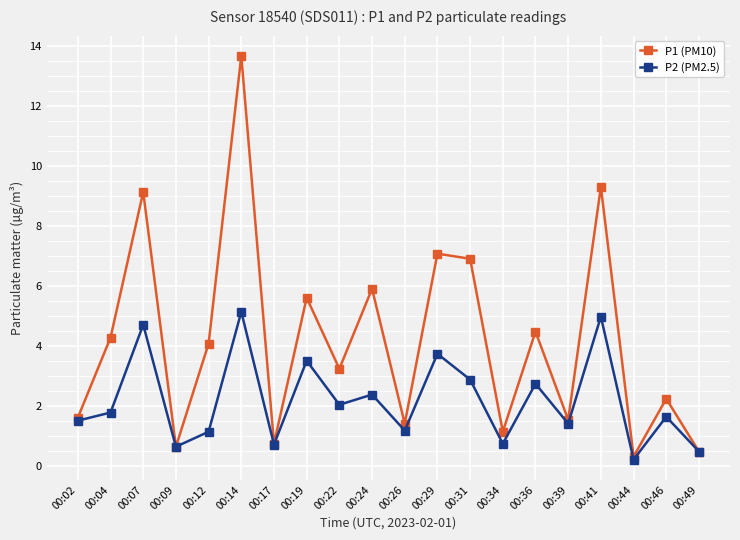

Rank the series at 00:22 from lowest to highest value.

P2 (PM2.5), P1 (PM10)